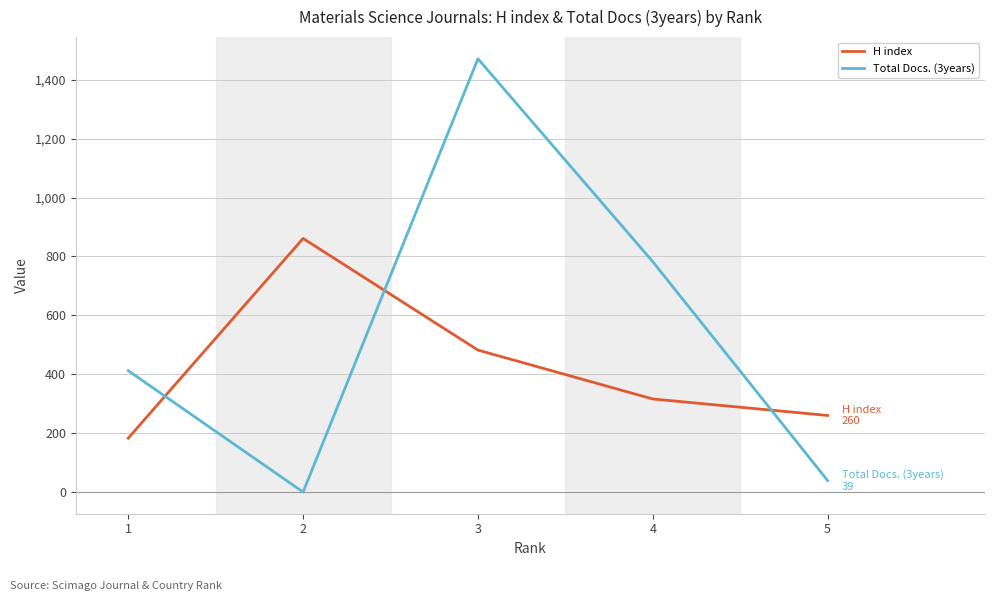

Rank the categories by Total Docs. (3years) value from highest to lowest.

3, 4, 1, 5, 2